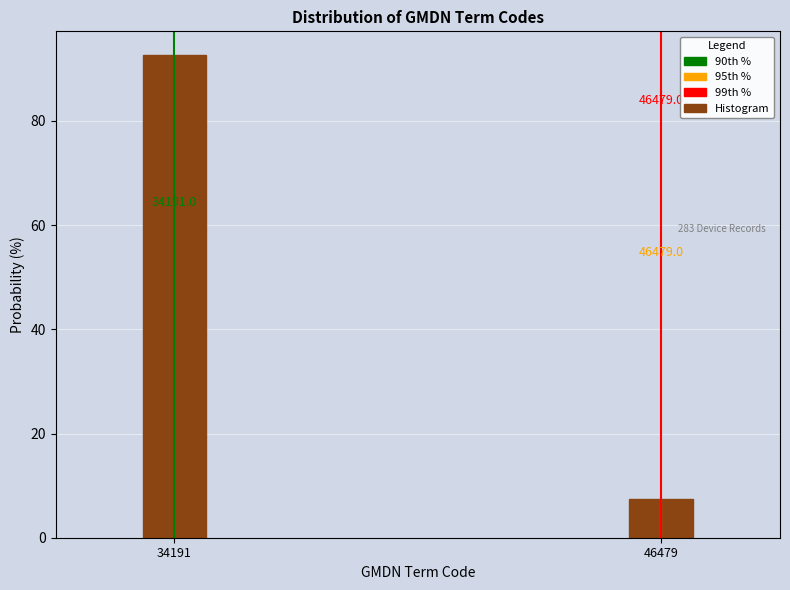

How many bars are there in total?

2